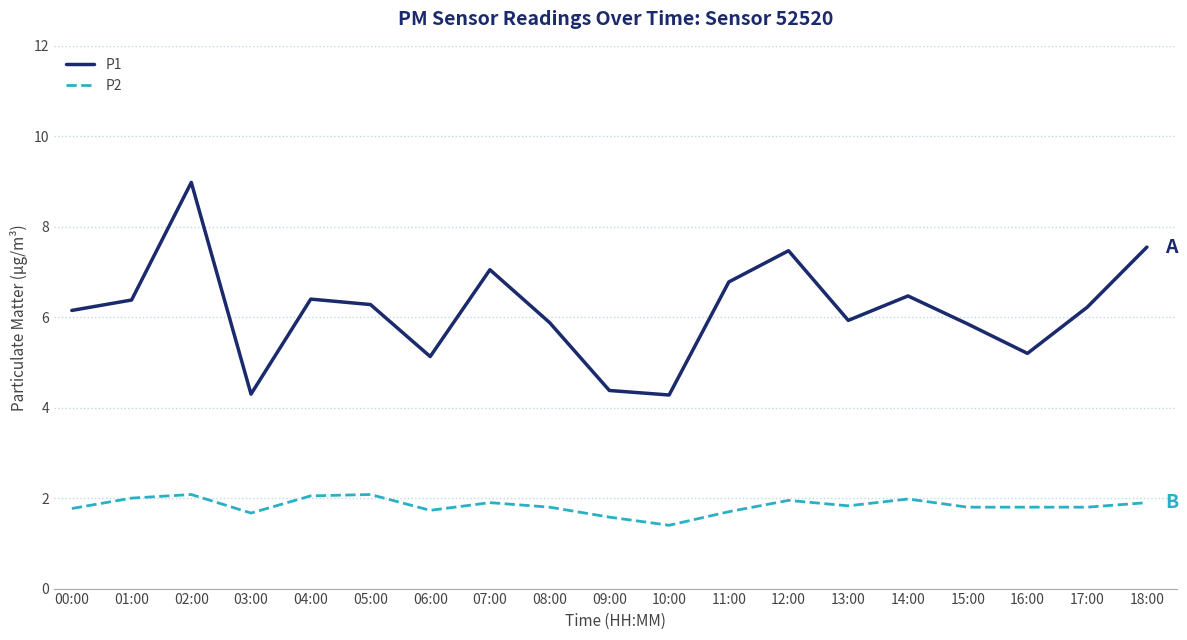

What are all the series names shown in the legend?

P1, P2